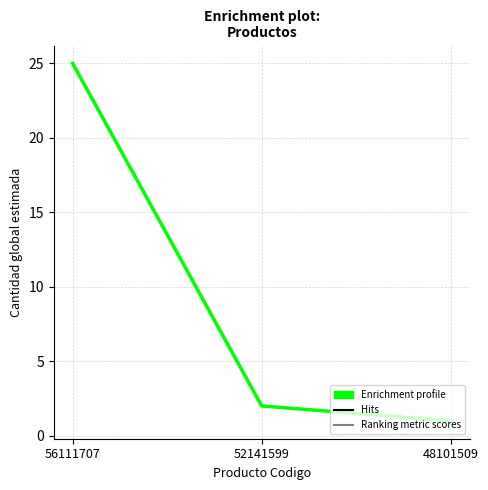

Is this an area chart (filled region under the line)?

No